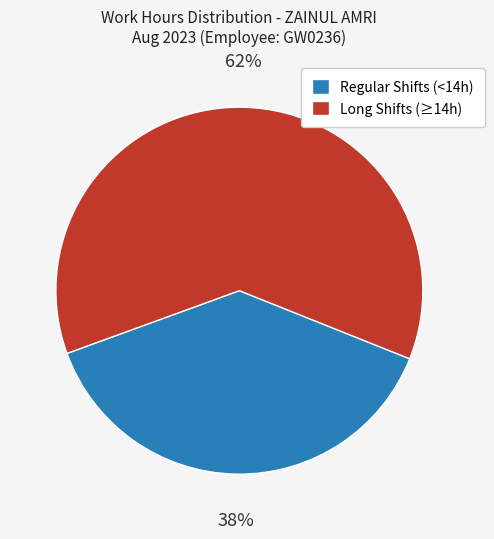

Does any single category account for the majority?

Yes